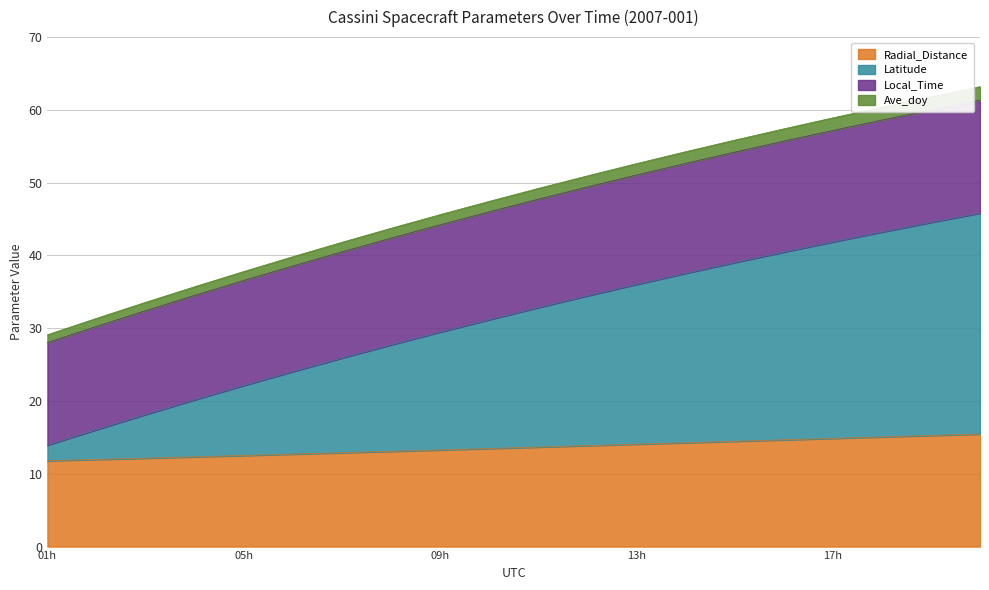

What is the total value across all series at 17h?

58.9